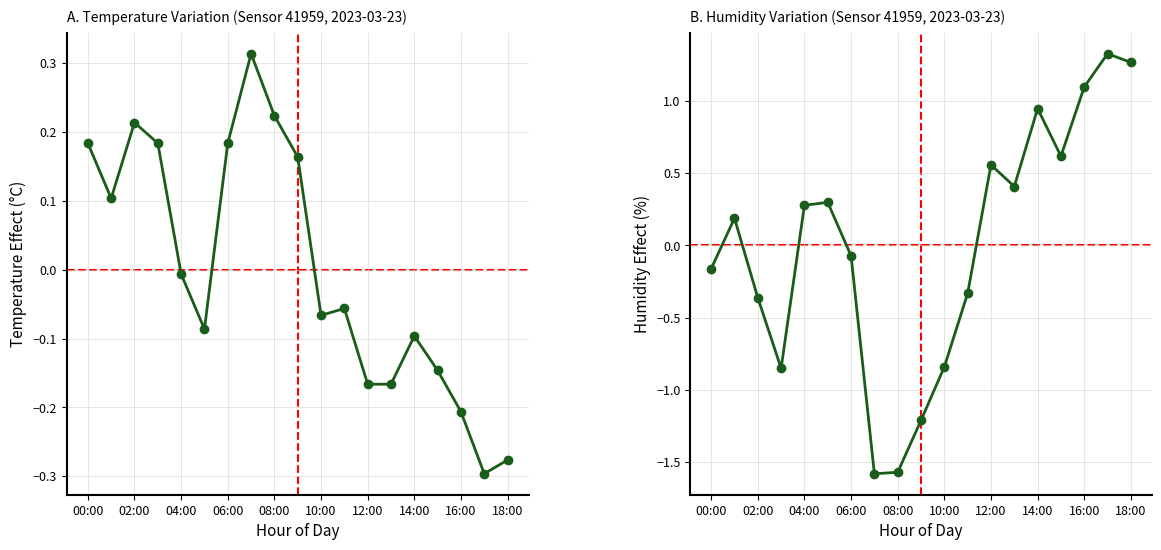

Reading right to left, list all the values displayed in this chart.

temperature: -0.3	-0.3	-0.2	-0.1	-0.1	-0.2	-0.2	-0.1	-0.1	0.2	0.2	0.3	0.2	-0.1	-0.0	0.2	0.2	0.1	0.2
humidity: 1.3	1.3	1.1	0.6	0.9	0.4	0.6	-0.3	-0.8	-1.2	-1.6	-1.6	-0.1	0.3	0.3	-0.9	-0.4	0.2	-0.2